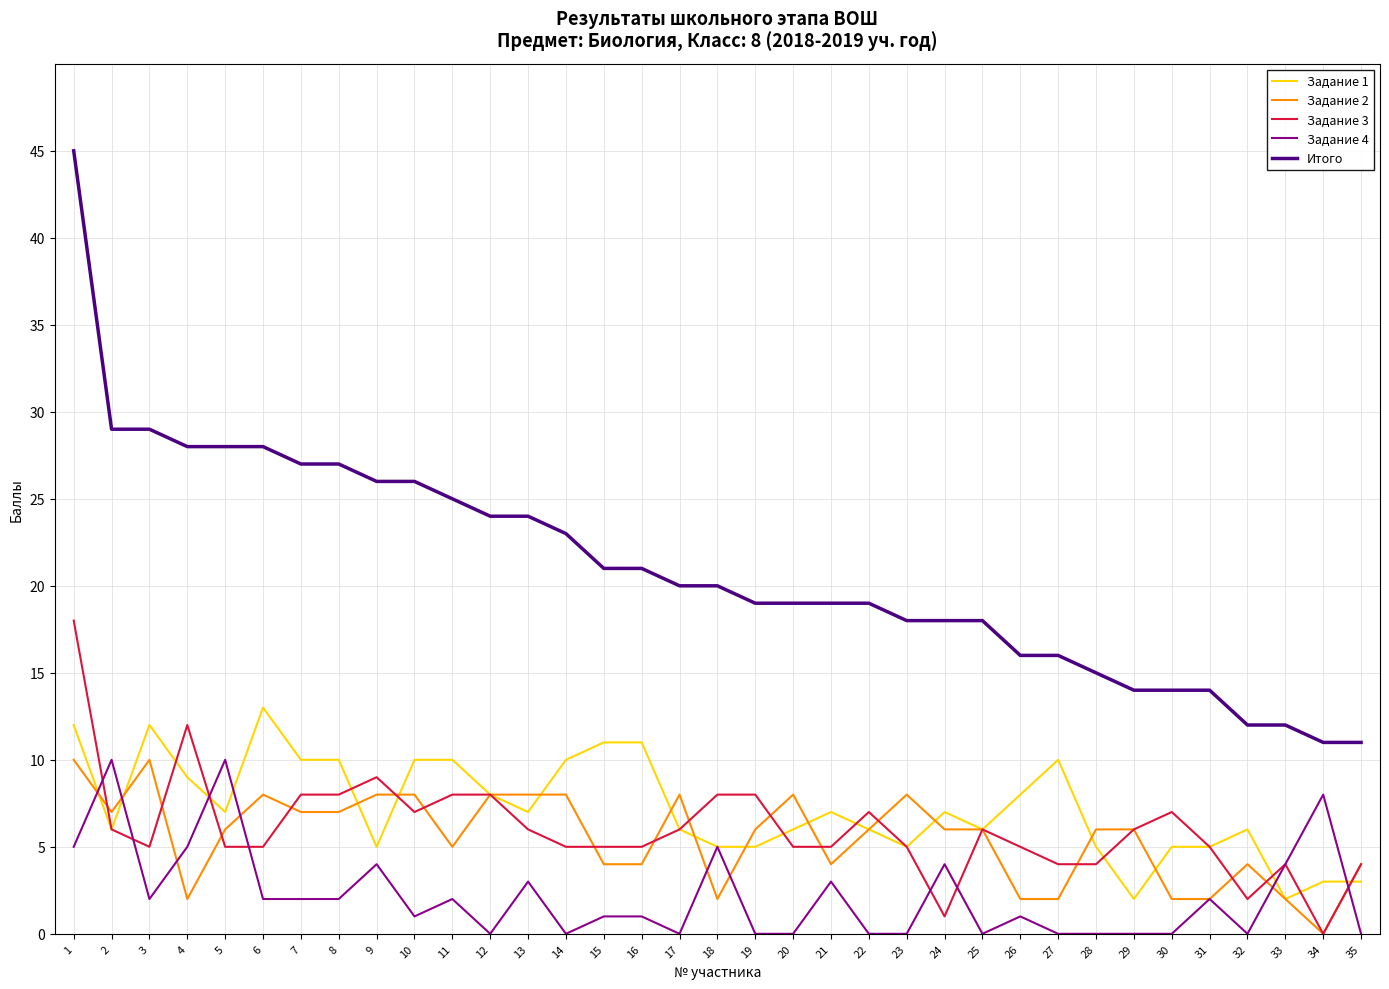

Which label corresponds to the largest value in the chart?

1